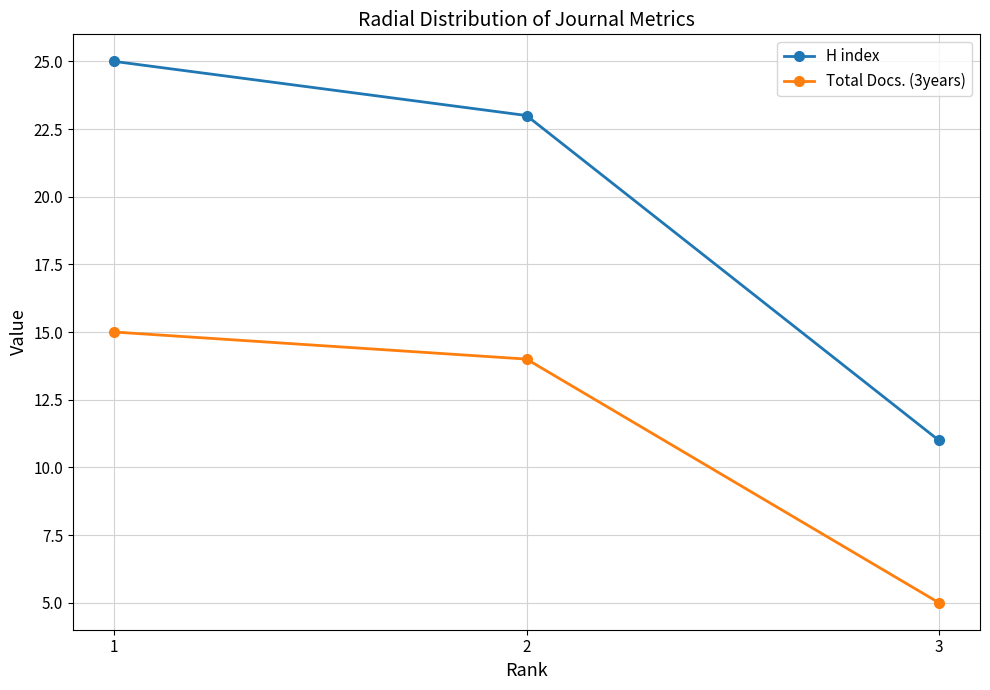

Reading left to right, extract all data points from this chart.

H index: 1=25	2=23	3=11
Total Docs. (3years): 1=15	2=14	3=5